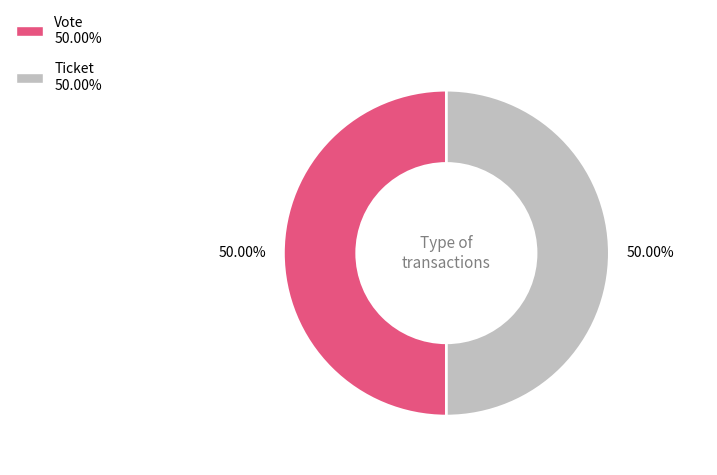

Do Ticket and Vote together represent more than half of the pie?

Yes